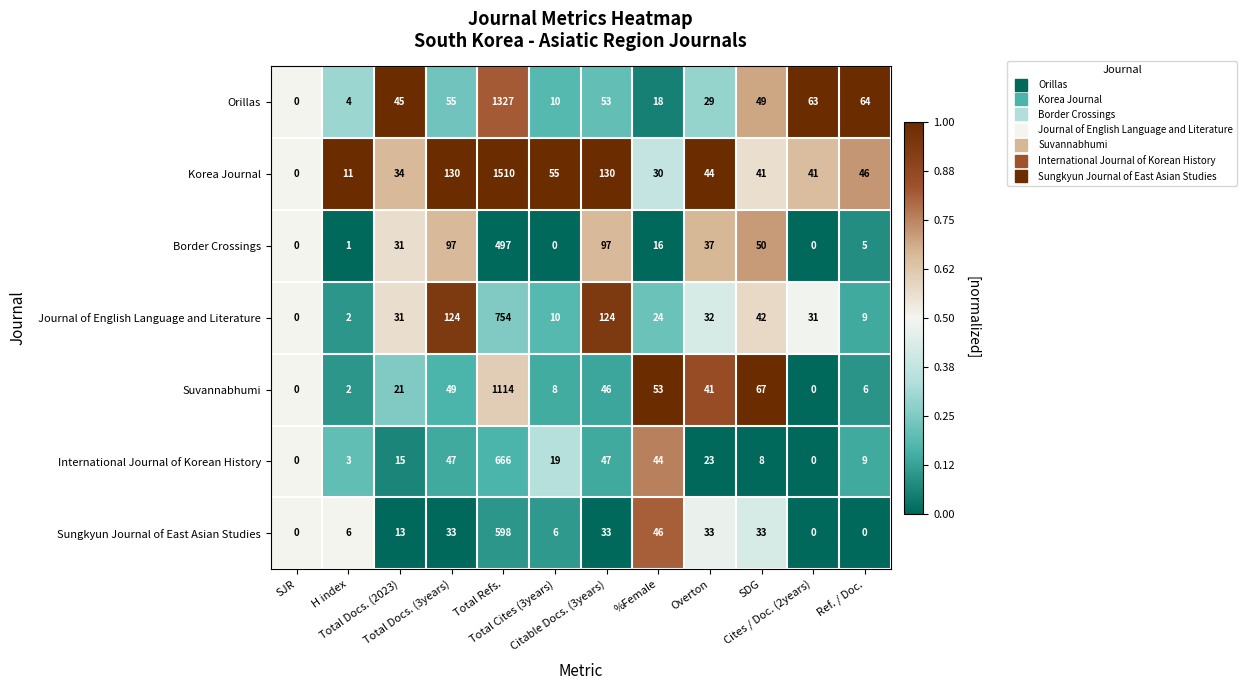

What is the maximum value for Border Crossings?

497